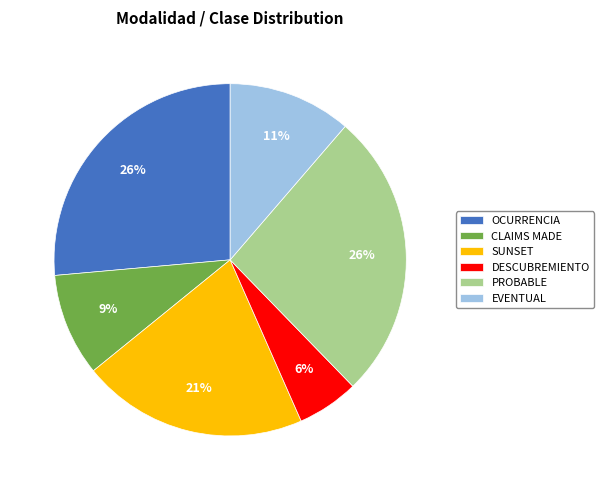

Is there any slice that represents more than half of the pie?

No